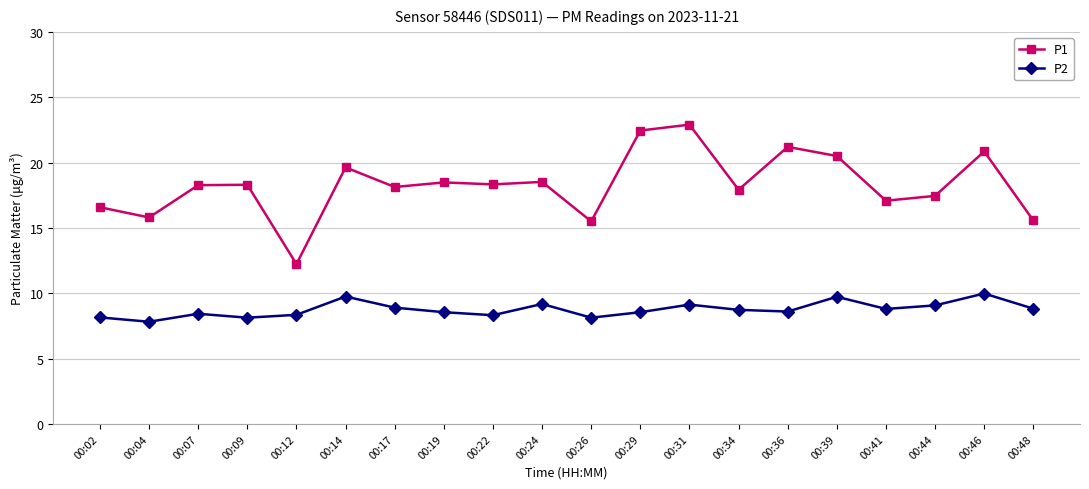

List the series in order of their peak value, lowest first.

P2, P1